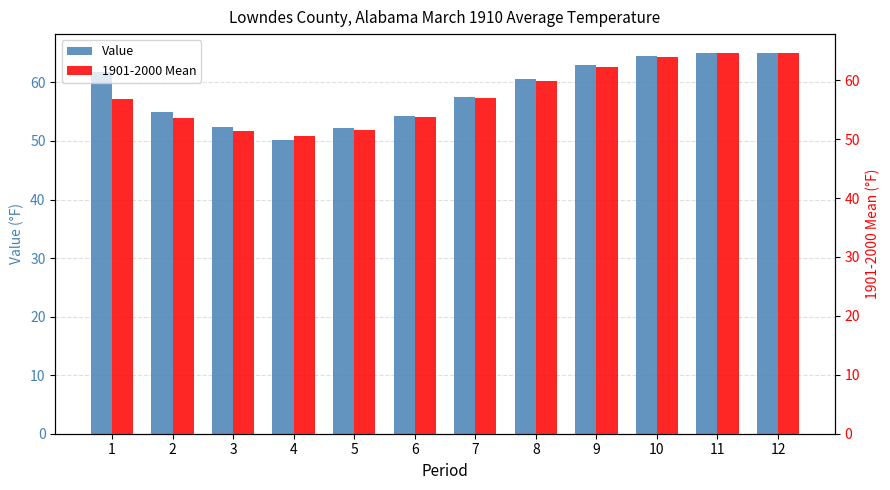

What is the value of the 1901-2000 Mean bar at the 10th from the left?

63.9